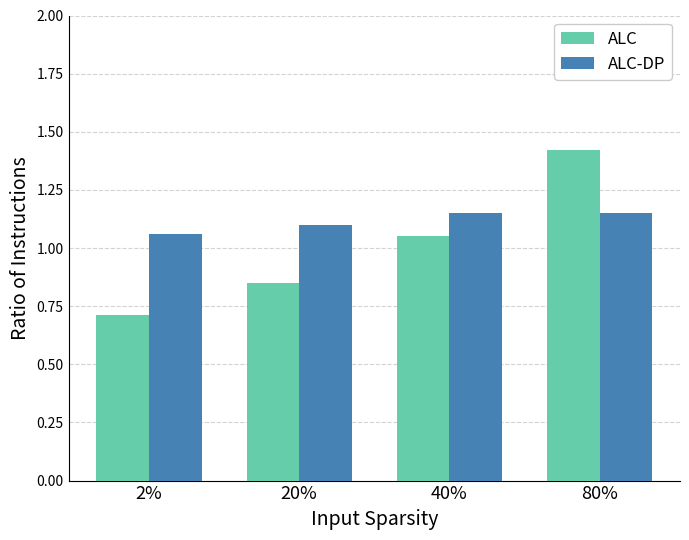

What is the label of the 3rd bar from the right?

20%